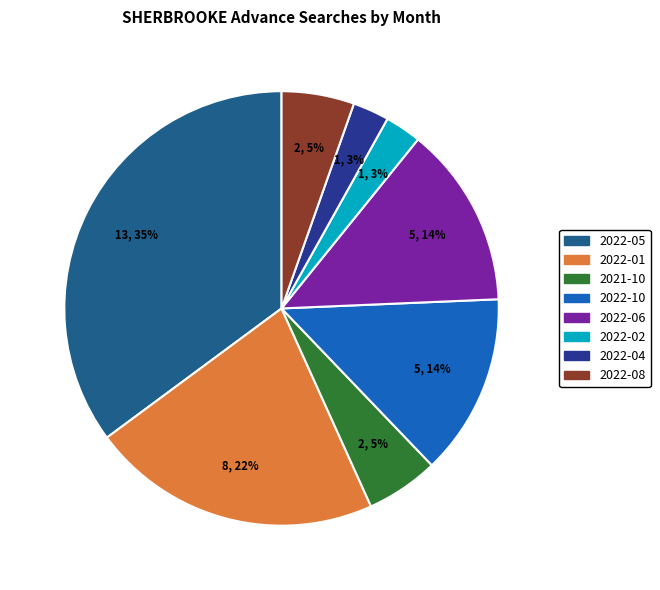

Count the number of slices in the pie.

8